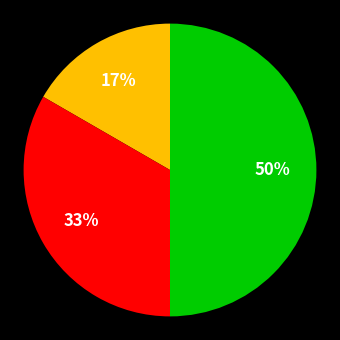

To the nearest percent, what is the average slice percentage?

33%